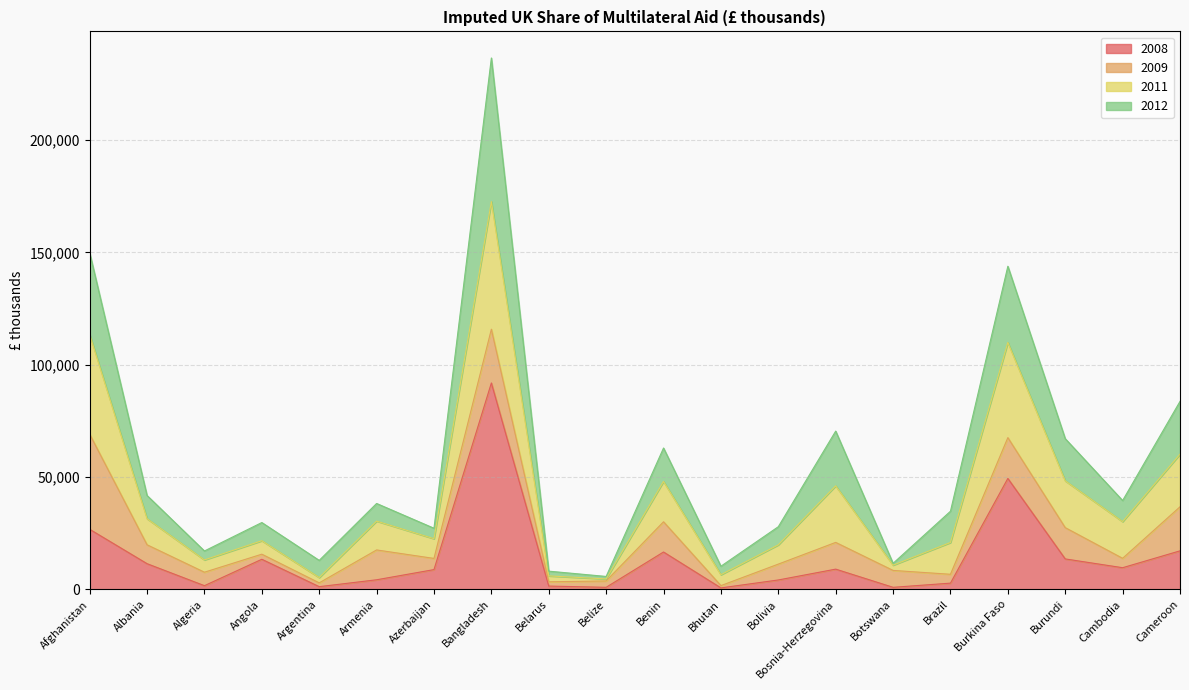

What is the sum of the 2008 values at Belarus and Azerbaijan?

10295